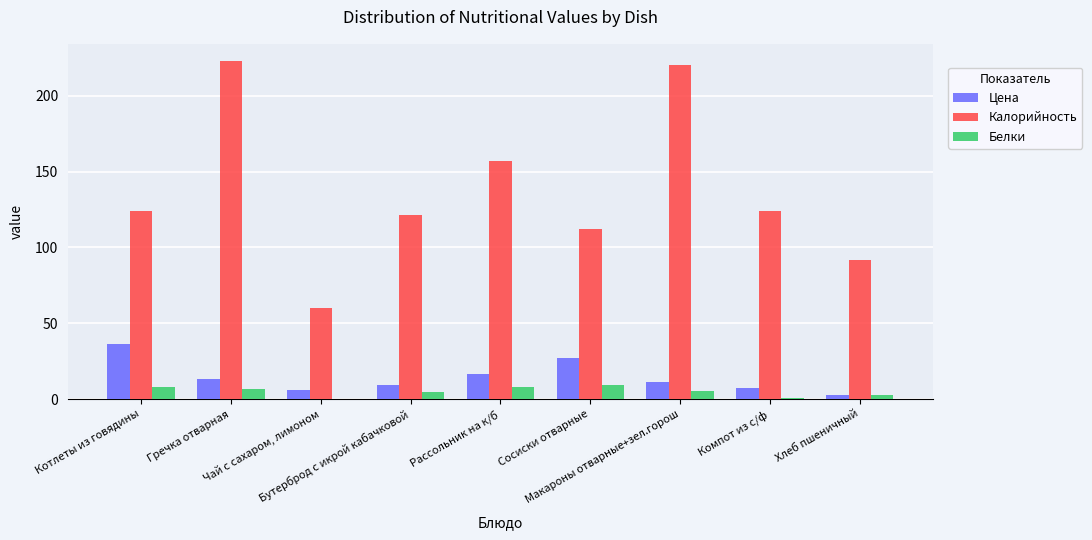

Is the value of Белки at Макароны отварные+зел.горош greater than the value of Калорийность at Рассольник на к/б?

No